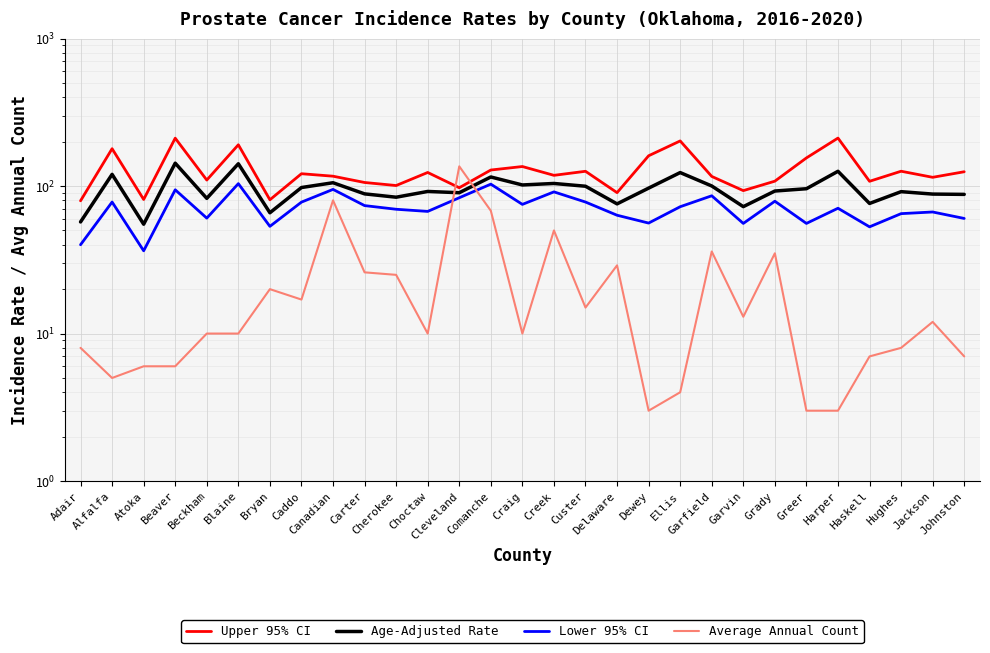

At which label does Average Annual Count reach its peak?

Cleveland